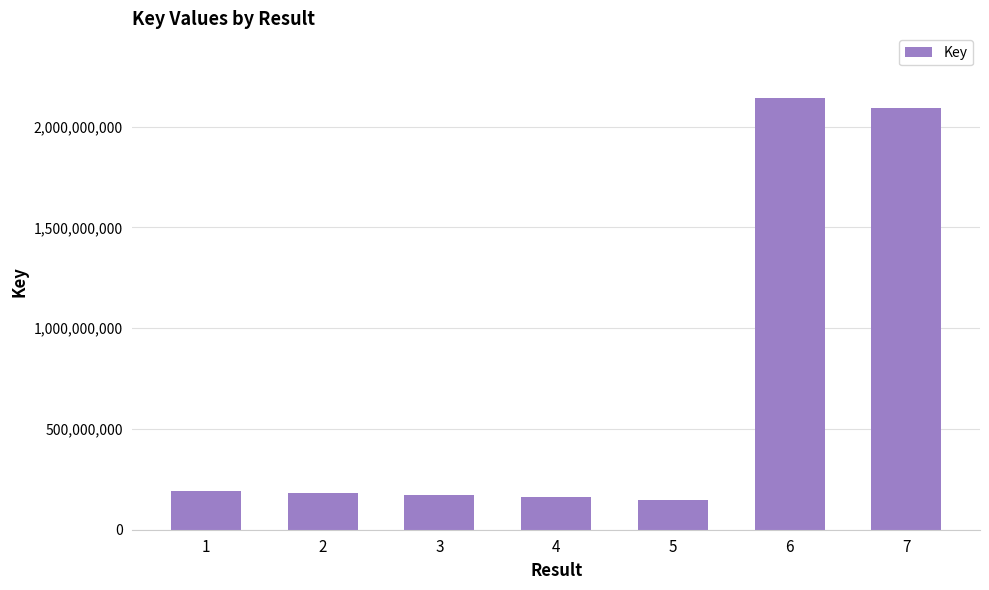

The chart shows a value of 184162772 at 2. True or false?

True